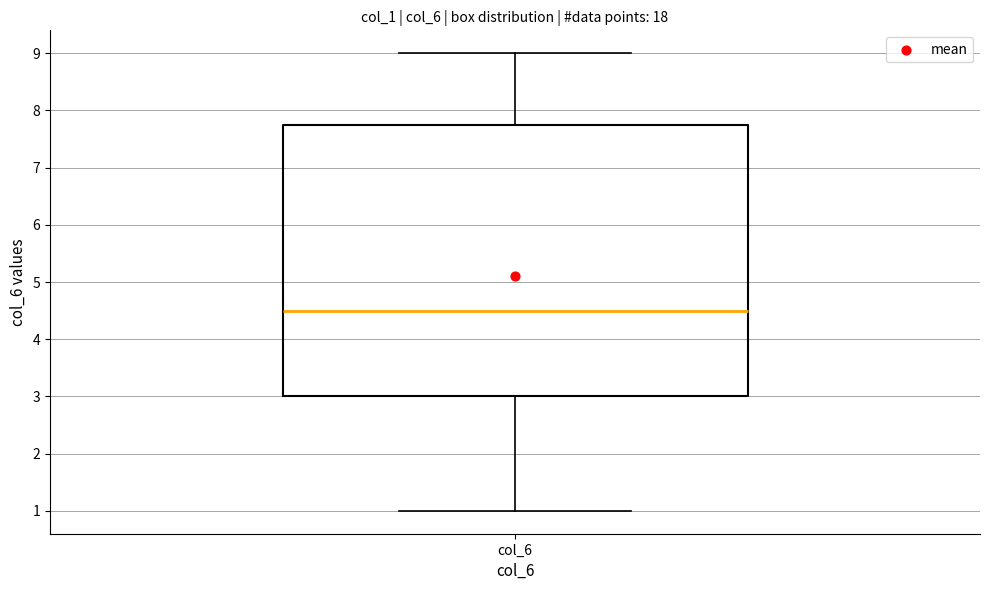

Transcribe this box plot: give where the median line is, the range the box spans, and where the two whiskers end, as read against the y-axis. The values are not printed on the chart, so give them approximately, as read against the axis.

median 4.5, box 3.0 to 7.8, whiskers 1.0 to 9.0